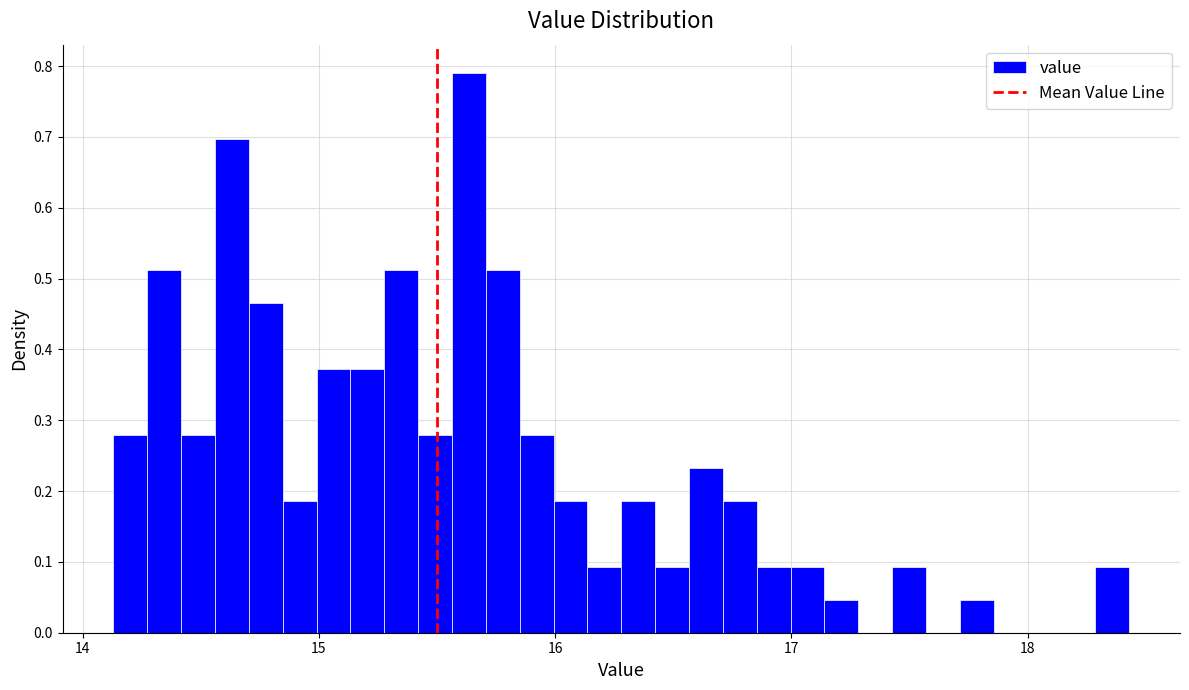

Read against the x-axis, roughly where is the centre of the tallest bar?

15.6